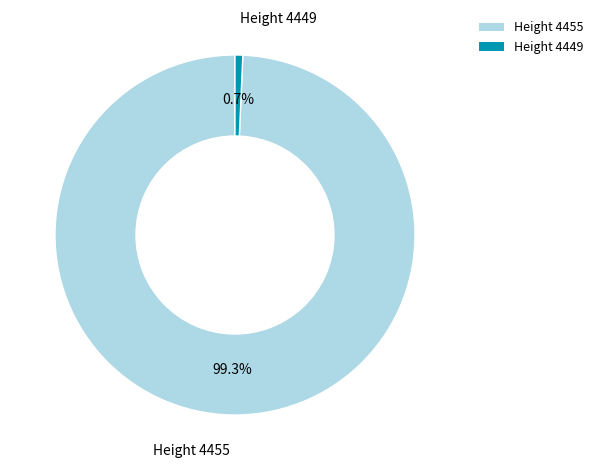

Rank the categories by value from highest to lowest.

Height 4455, Height 4449